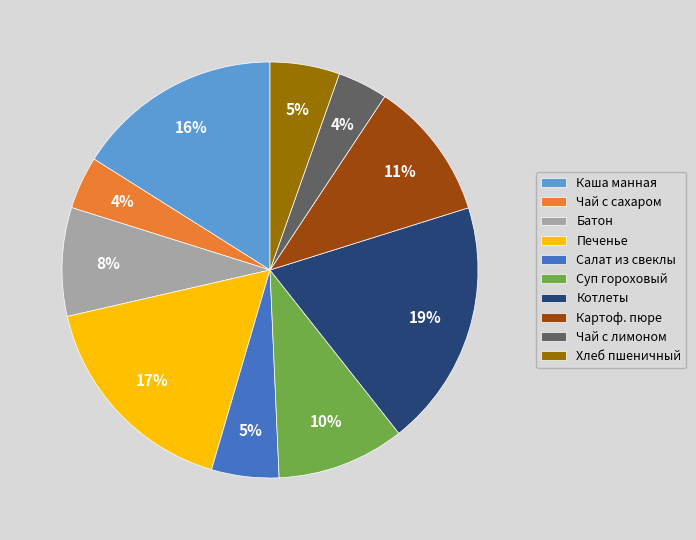

Count the number of slices in the pie.

10